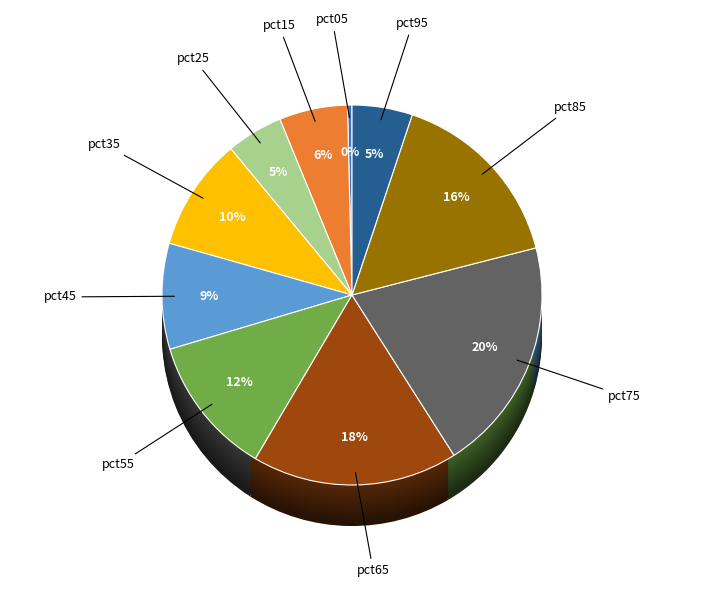

How many slices are in this pie chart?

10